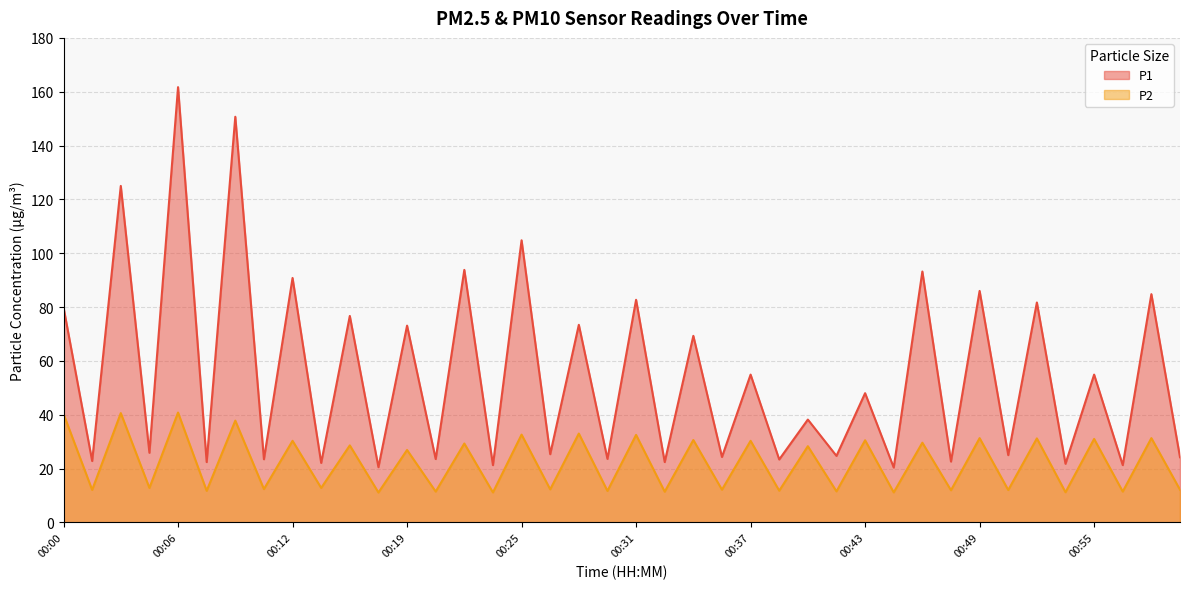

In P2, how many points are higher than both neighbors (excluding endpoints)?

19